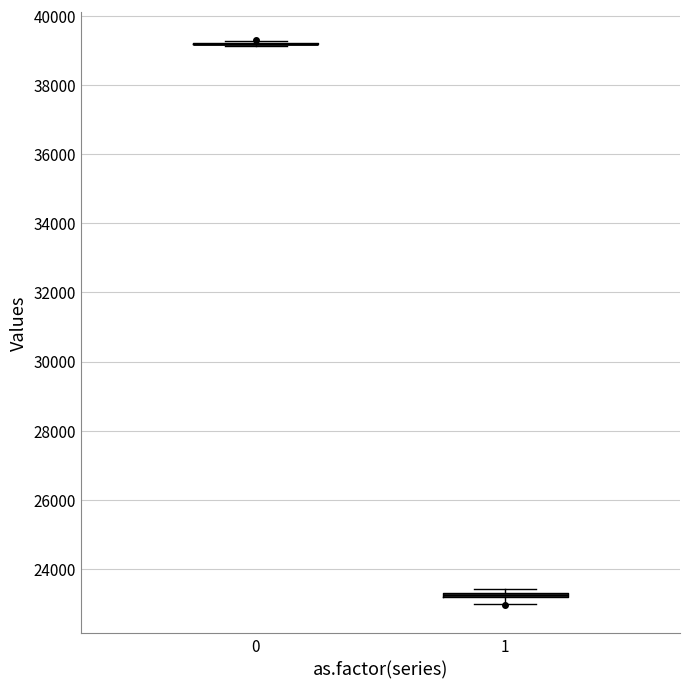

Where is the upper edge of the box at x = 1 on the y-axis? The values are not printed on the chart, so give them approximately, as read against the axis.

23400